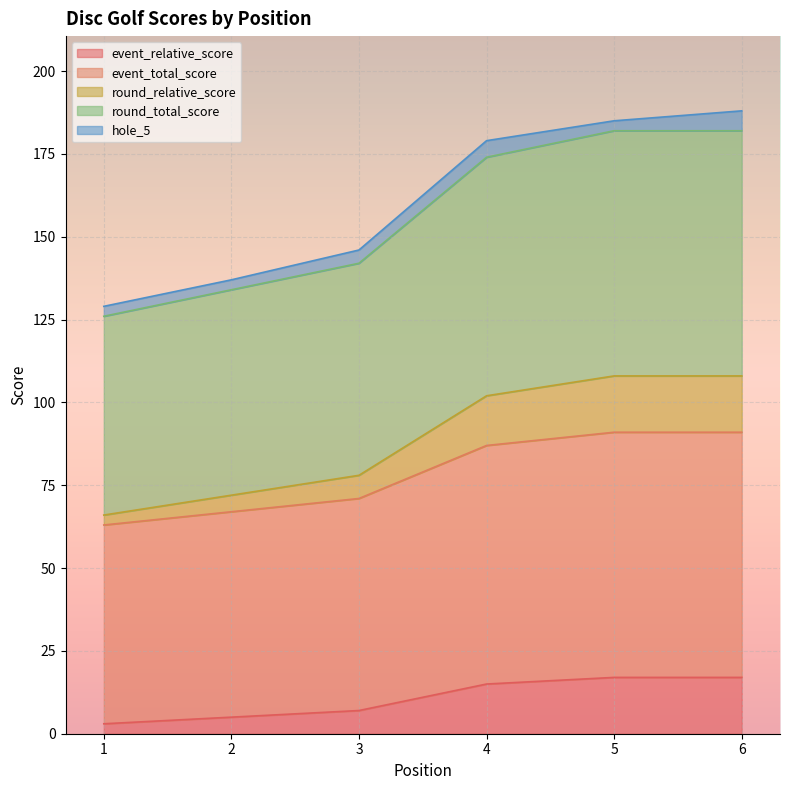

True or false: event_total_score and round_total_score intersect in this chart.

False